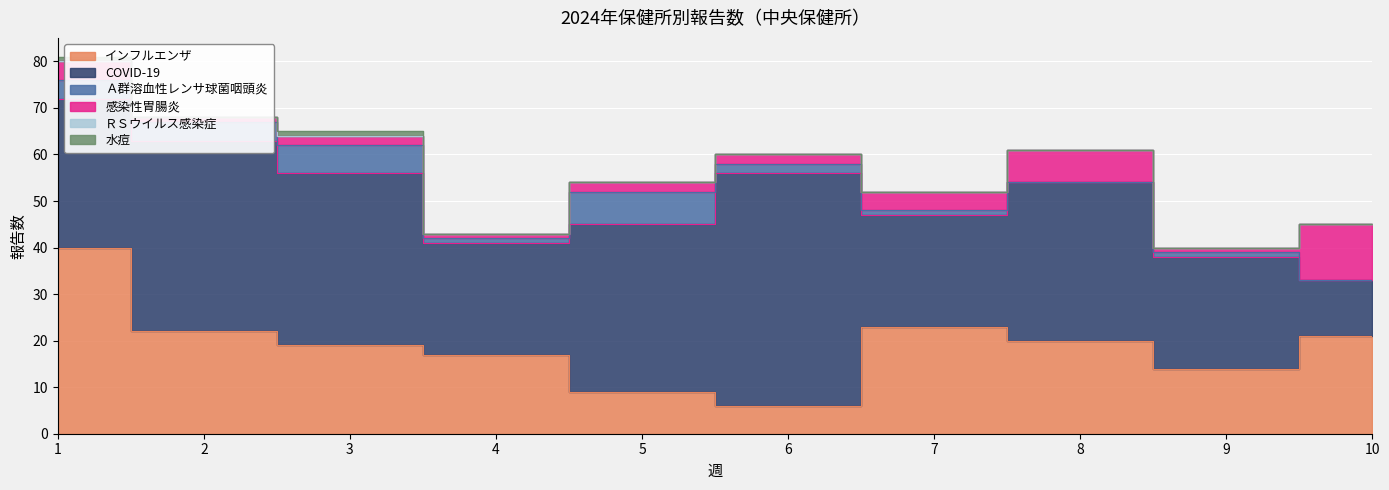

In Ａ群溶血性レンサ球菌咽頭炎, how many points are higher than both neighbors (excluding endpoints)?

3